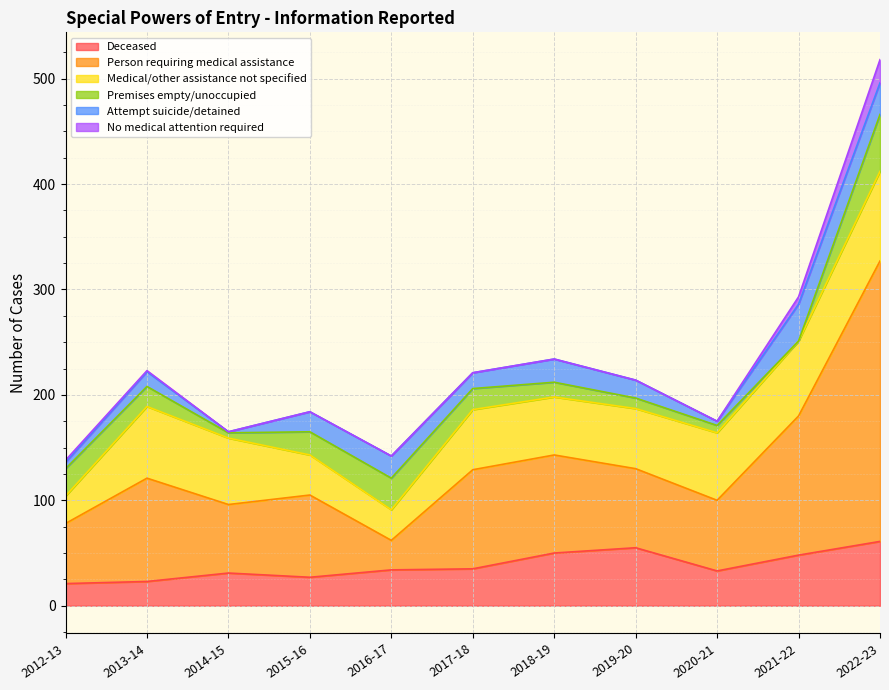

True or false: Person requiring medical assistance and No medical attention required intersect in this chart.

False